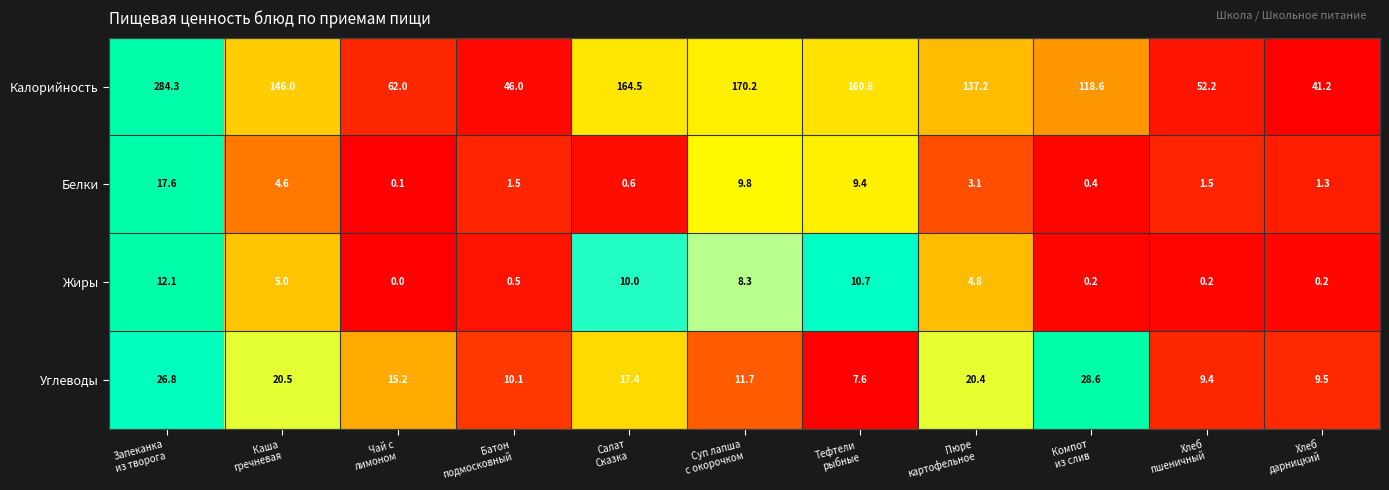

What is the maximum value shown in the chart?

284.3